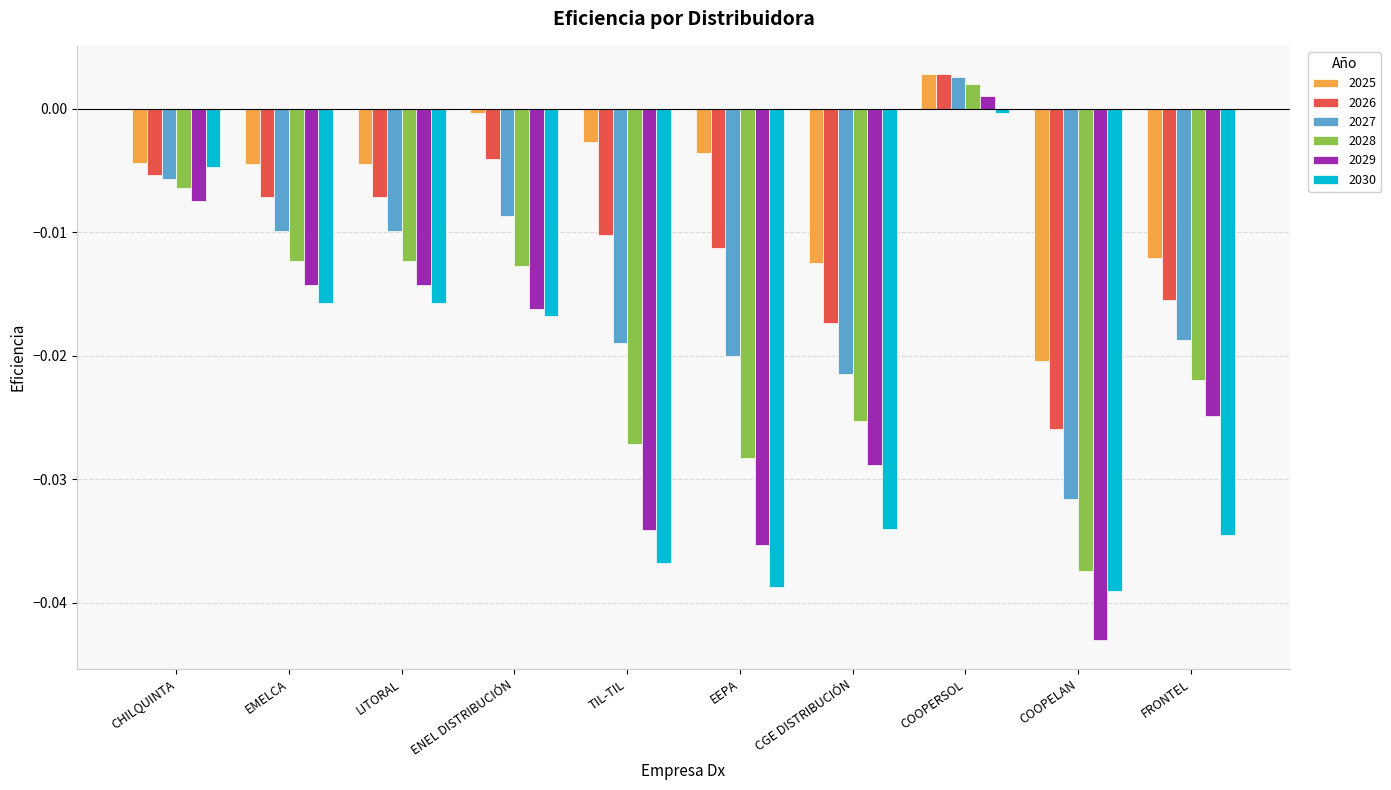

At which category is the sum across all series the highest?

COOPERSOL